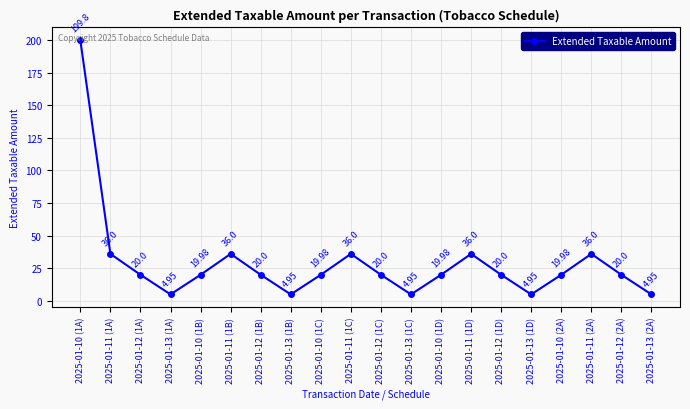

What is the change in value from 2025-01-10 (1A) to 2025-01-12 (1C)?

-179.8